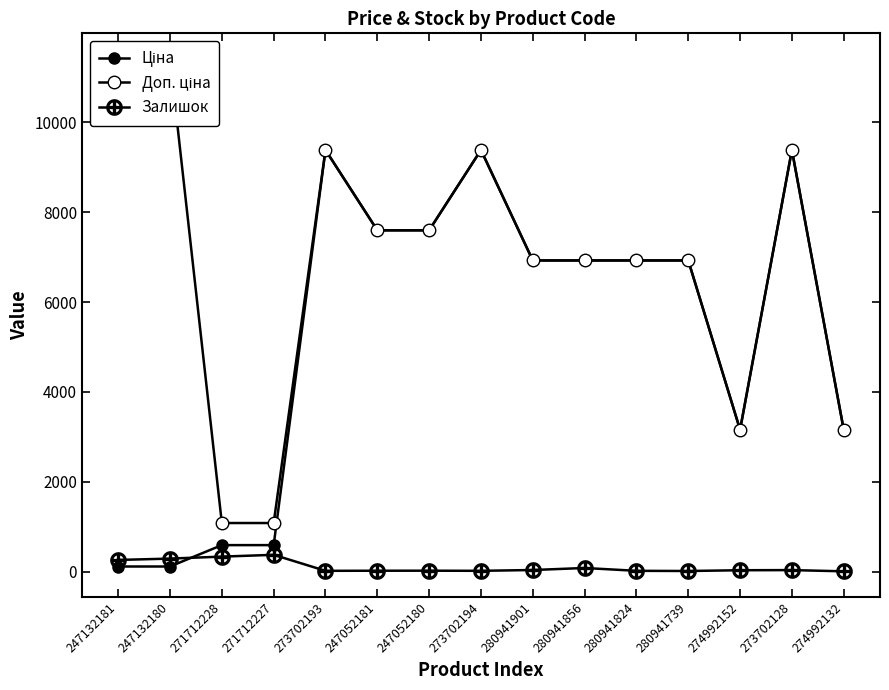

The Залишок series shows 26.4 at 273702194. True or false?

False